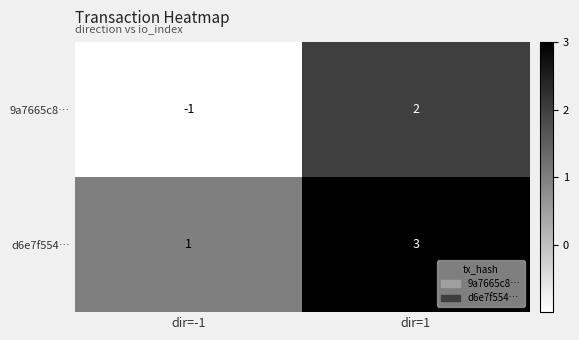

What is the sum of all d6e7f554… values?

4